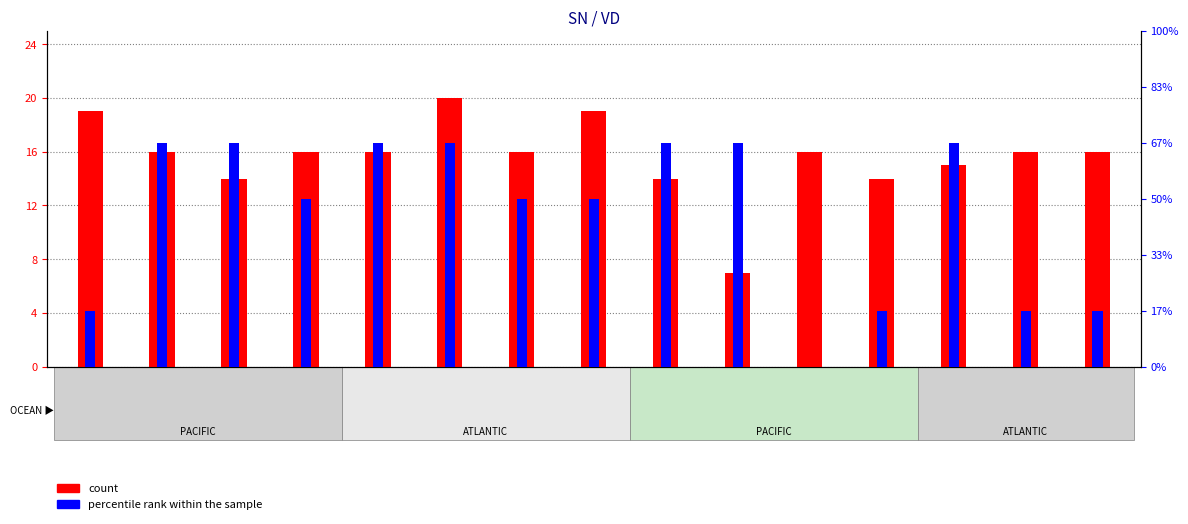

List the series in order of their peak value, highest first.

count, percentile rank within the sample